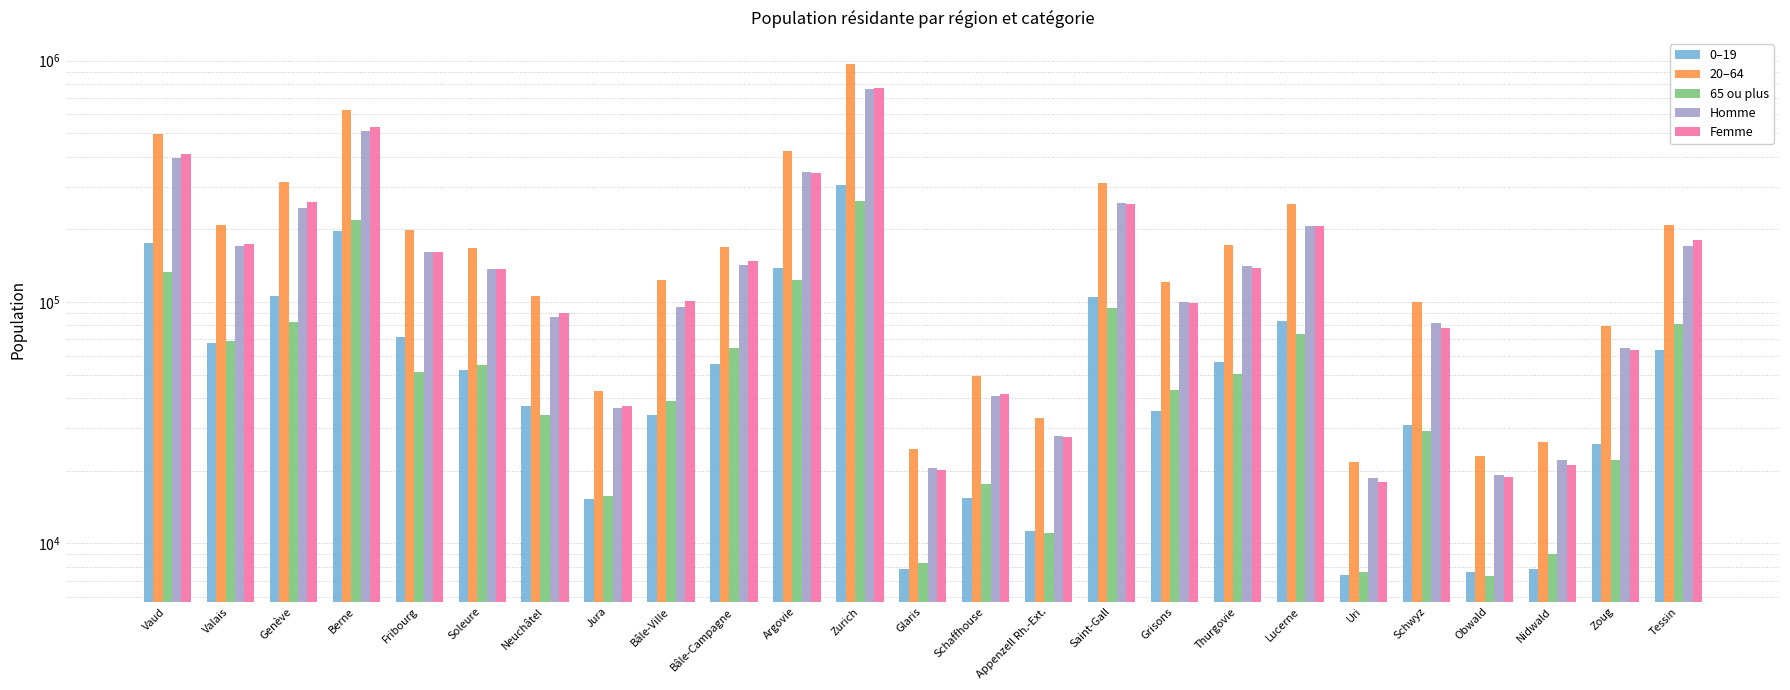

Is it true that Femme equals 27507 at Appenzell Rh.-Ext.?

True